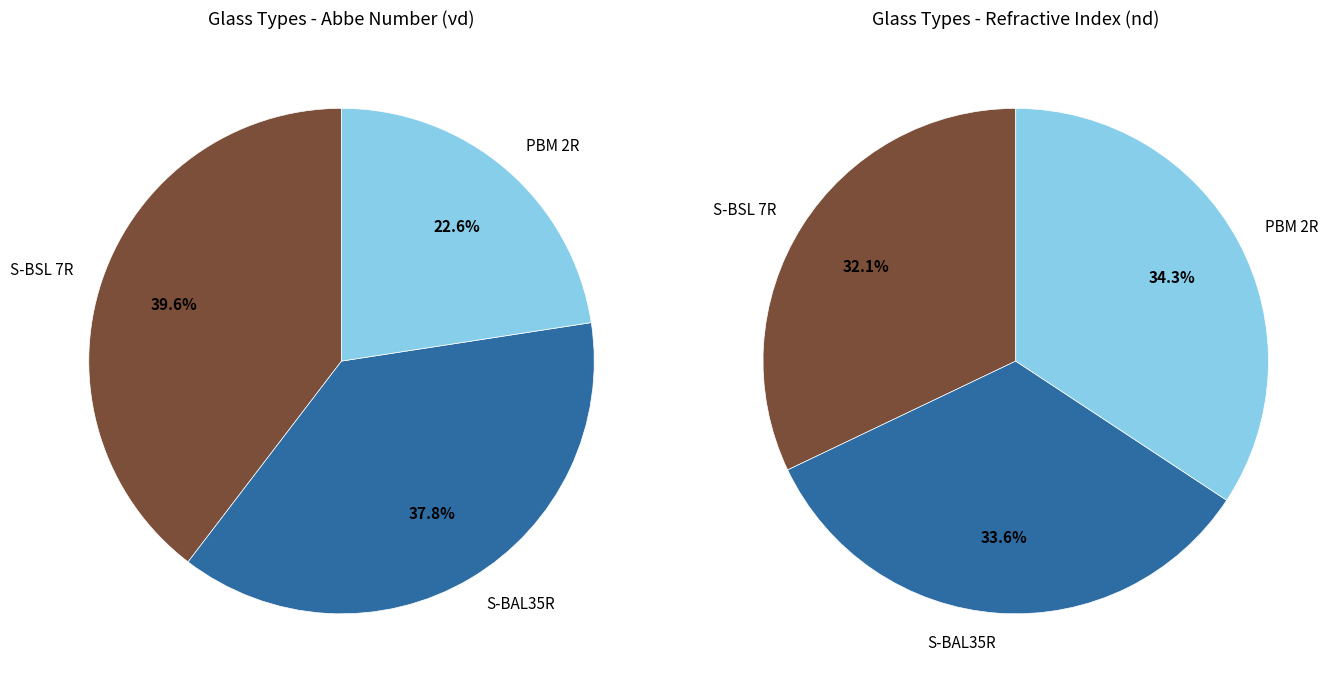

Which has a higher value, S-BAL35R or S-BSL 7R?

S-BAL35R